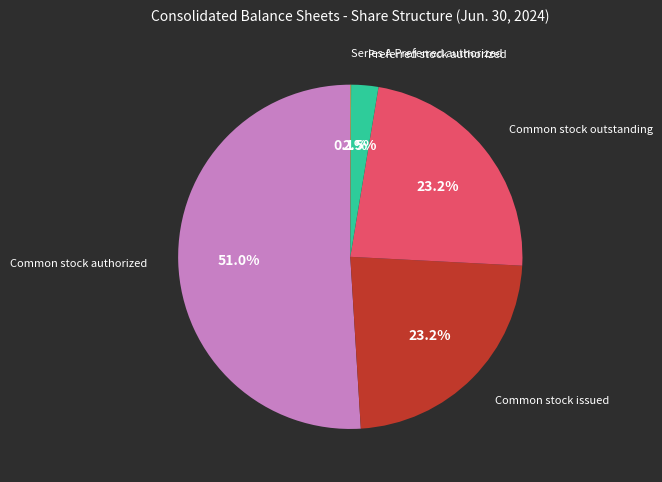

Is there any slice that represents more than half of the pie?

Yes